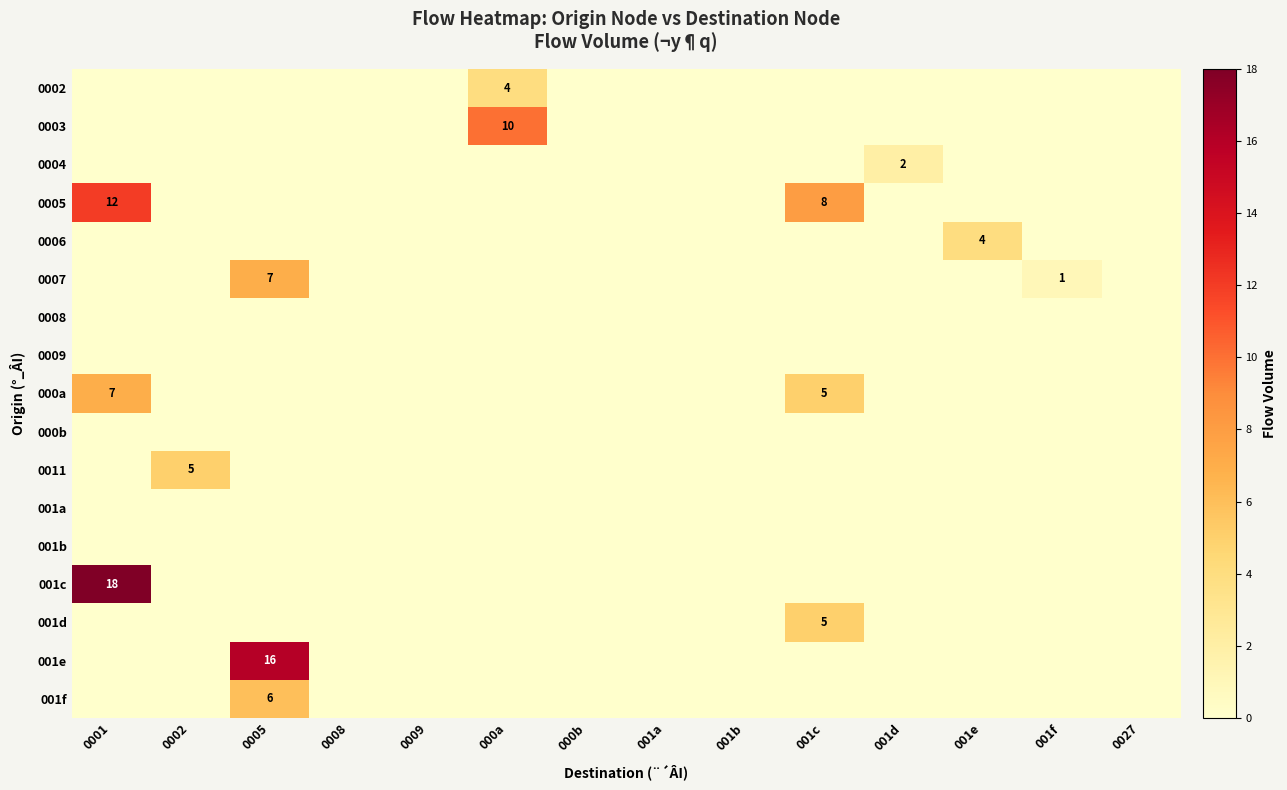

What is the difference between the highest and lowest values at 0002?

5